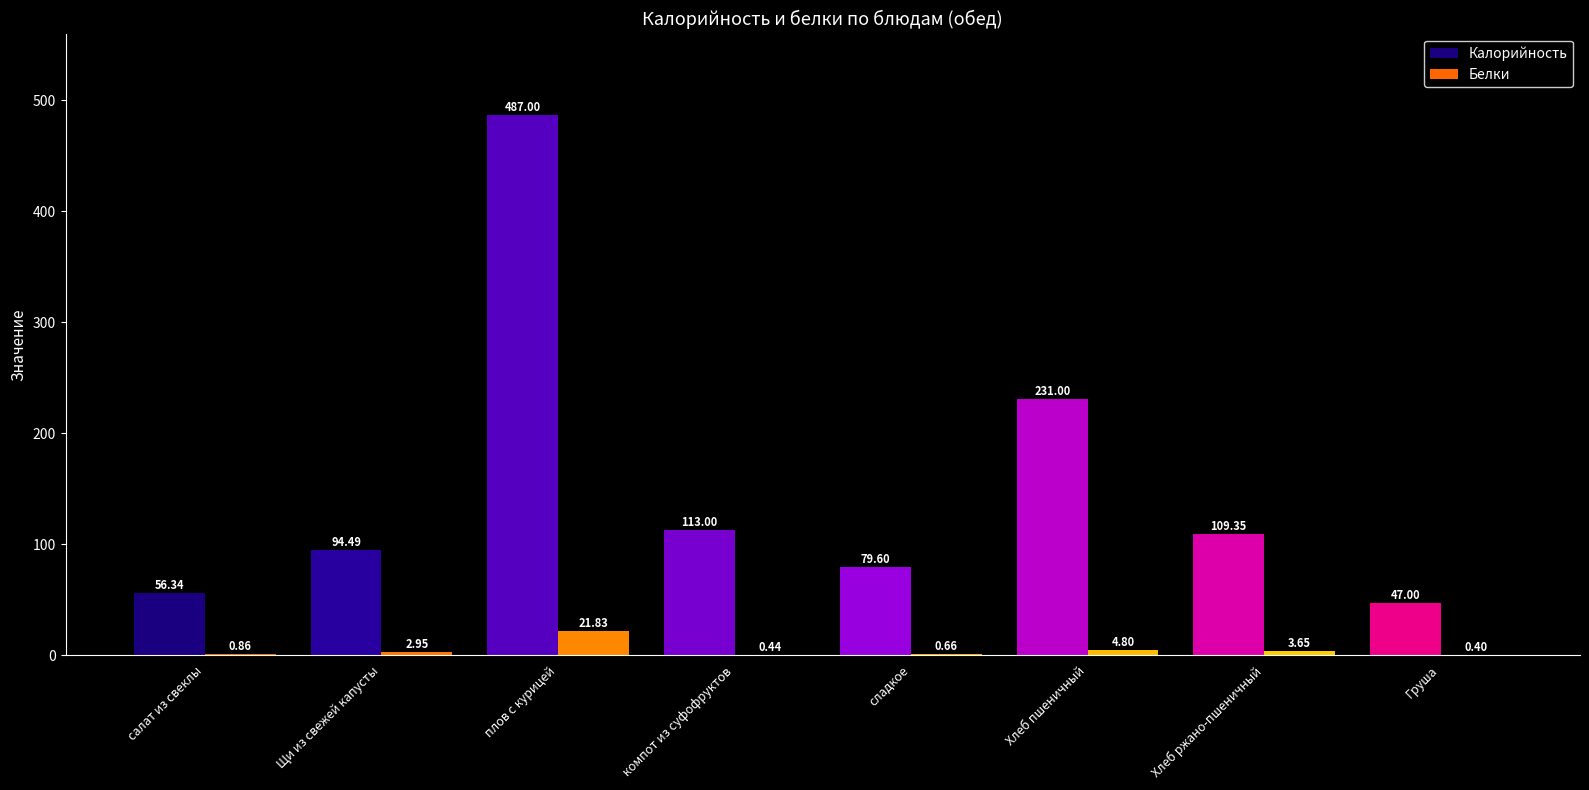

At which label does Калорийность first exceed 109?

плов с курицей